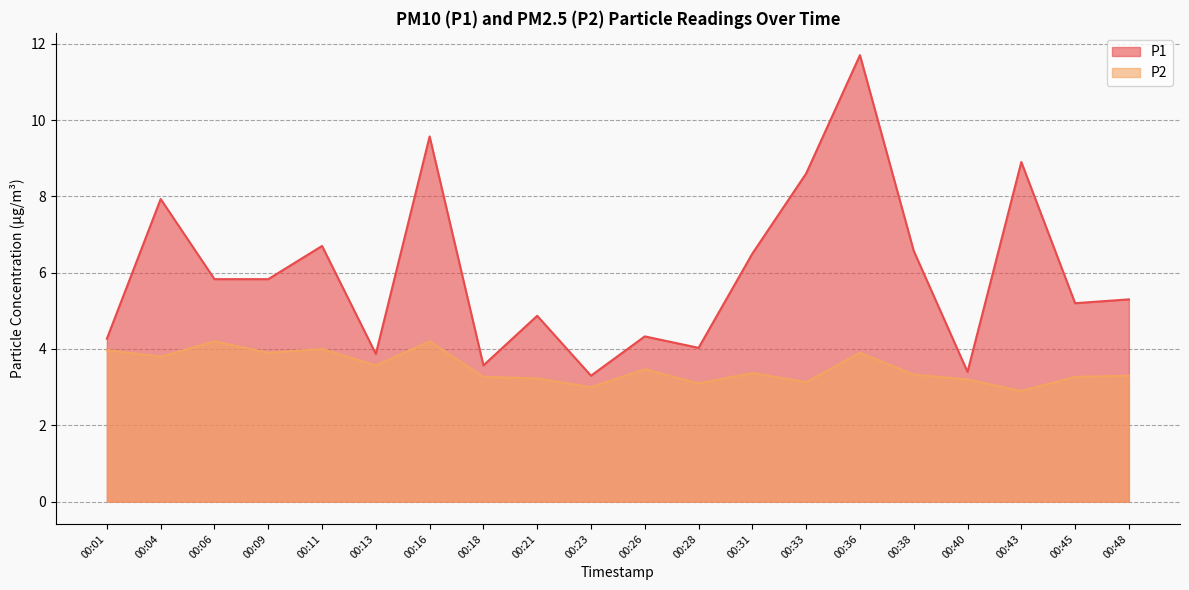

Which series has the largest range (max minus min)?

P1